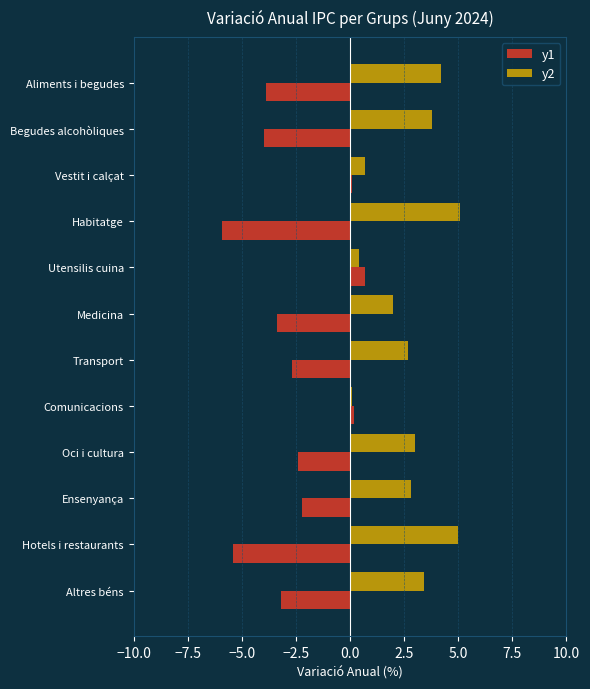

Where is y1 nearest to the value -2?

Ensenyança